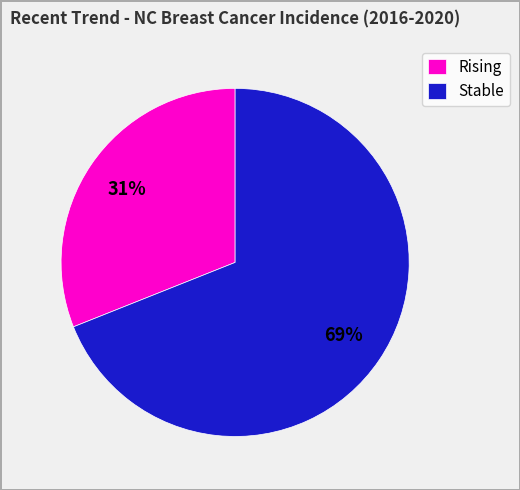

How many segments does this pie chart have?

2